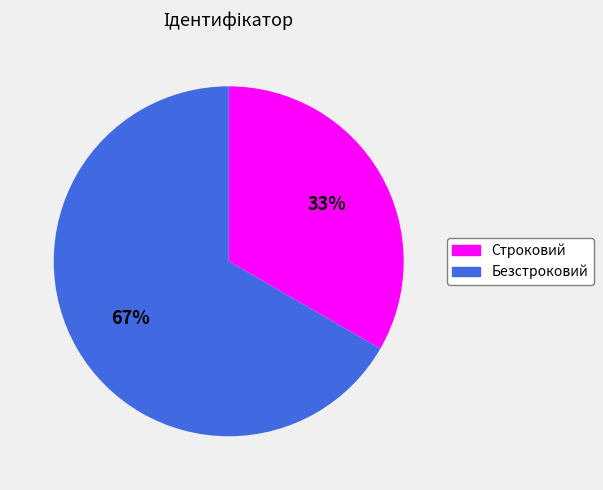

Which has a higher value, Строковий or Безстроковий?

Безстроковий